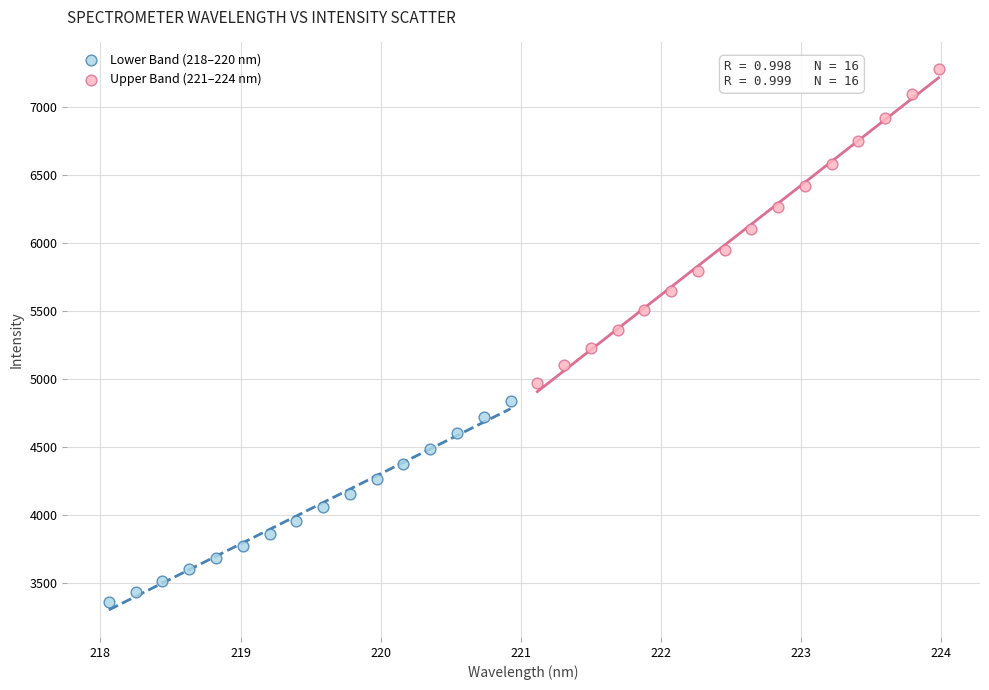

Which series contains the highest Y value?

Upper Band (221–224 nm)